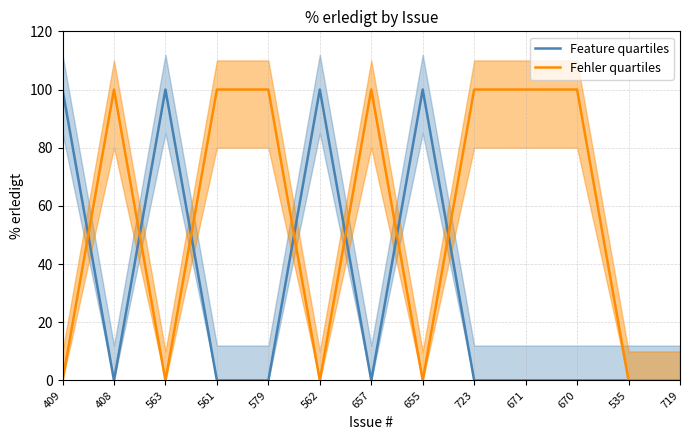

What is the average value of the Fehler quartiles series?

54